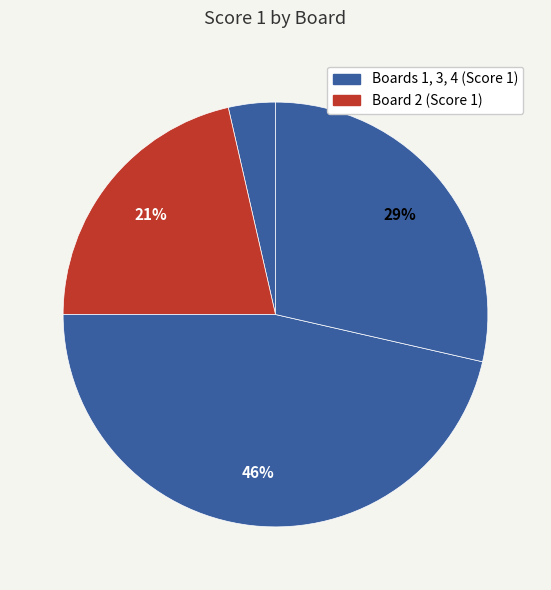

How many segments does this pie chart have?

4